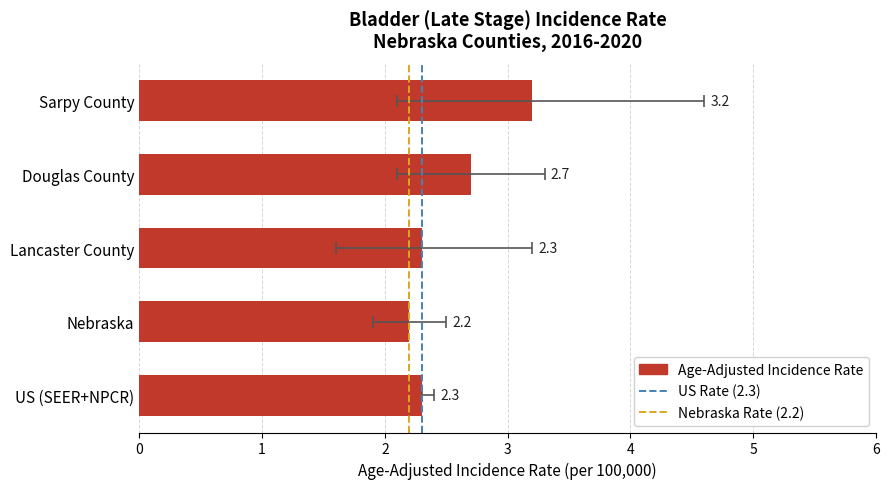

List the labels in order of value, smallest first.

Nebraska, Lancaster County, US (SEER+NPCR), Douglas County, Sarpy County